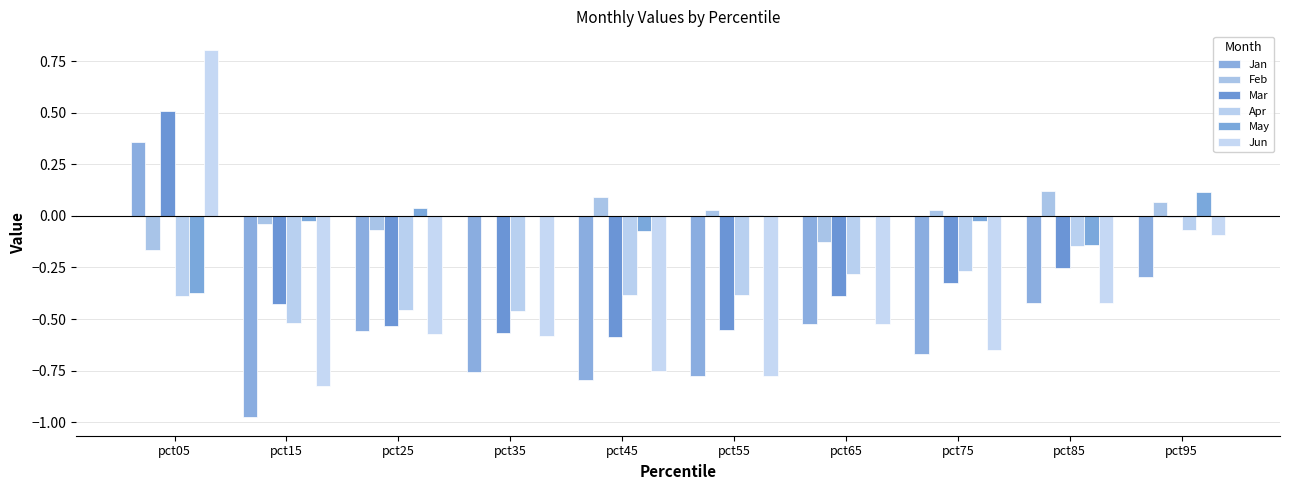

What is the difference between the maximum and minimum values in the Jun series?

1.6